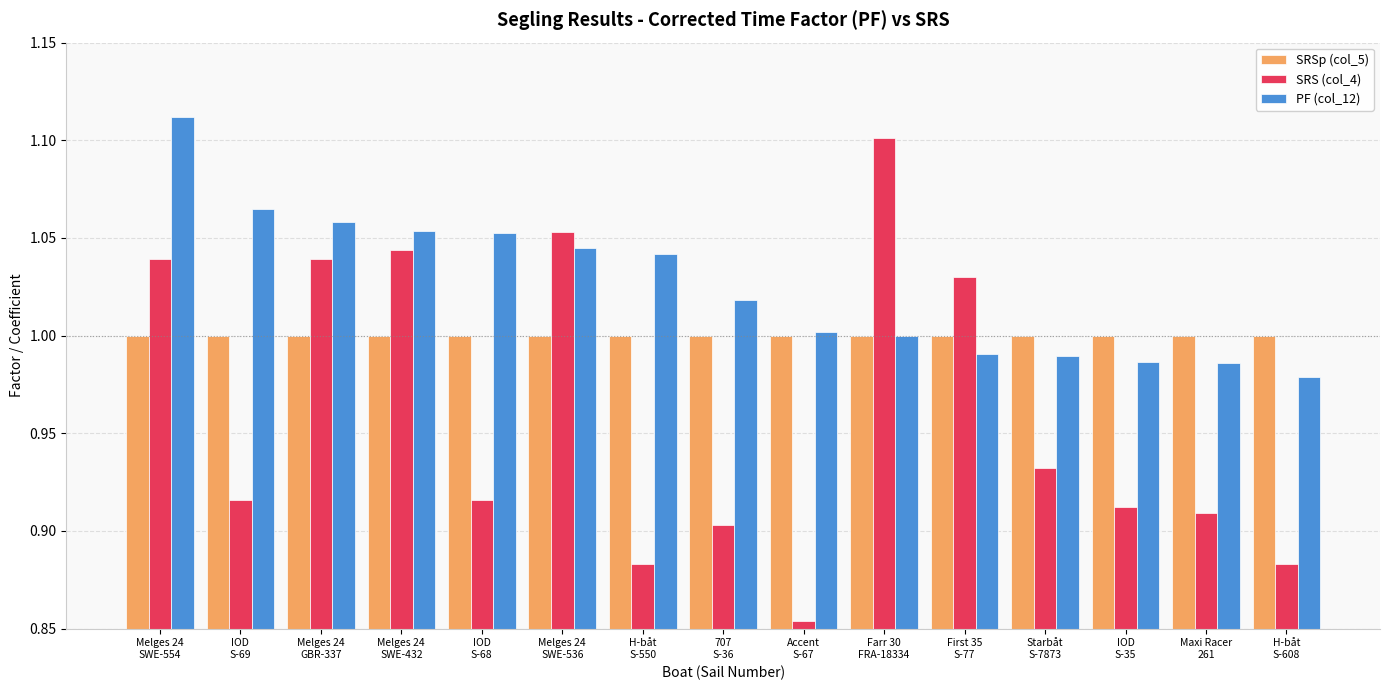

Count the number of data series in this chart.

3